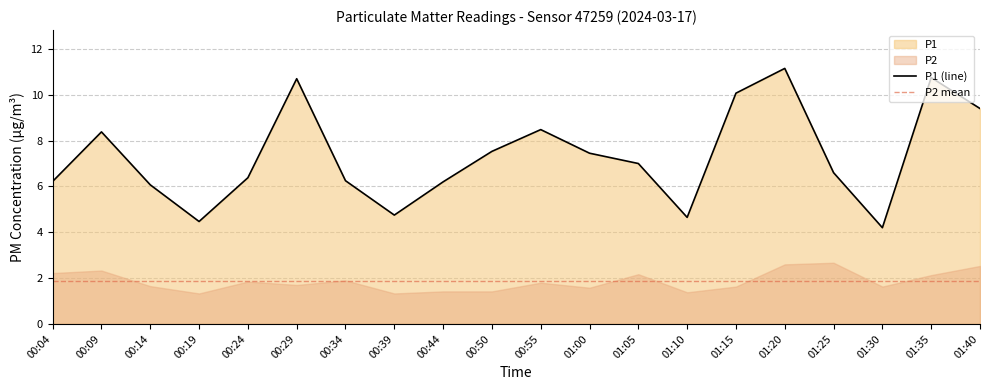

Reading right to left, list all the values displayed in this chart.

9.4	10.8	4.2	6.6	11.2	10.1	4.7	7.0	7.5	8.5	7.5	6.2	4.8	6.2	10.7	6.4	4.5	6.1	8.4	6.2